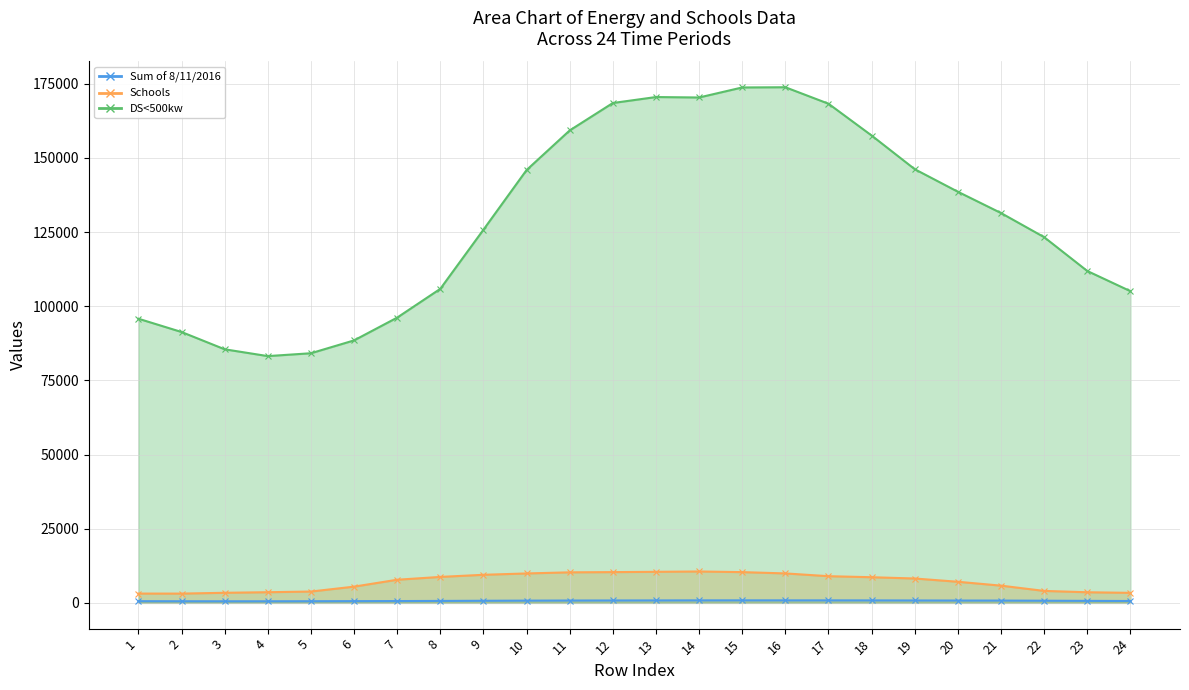

How many categories are shown in the chart?

24